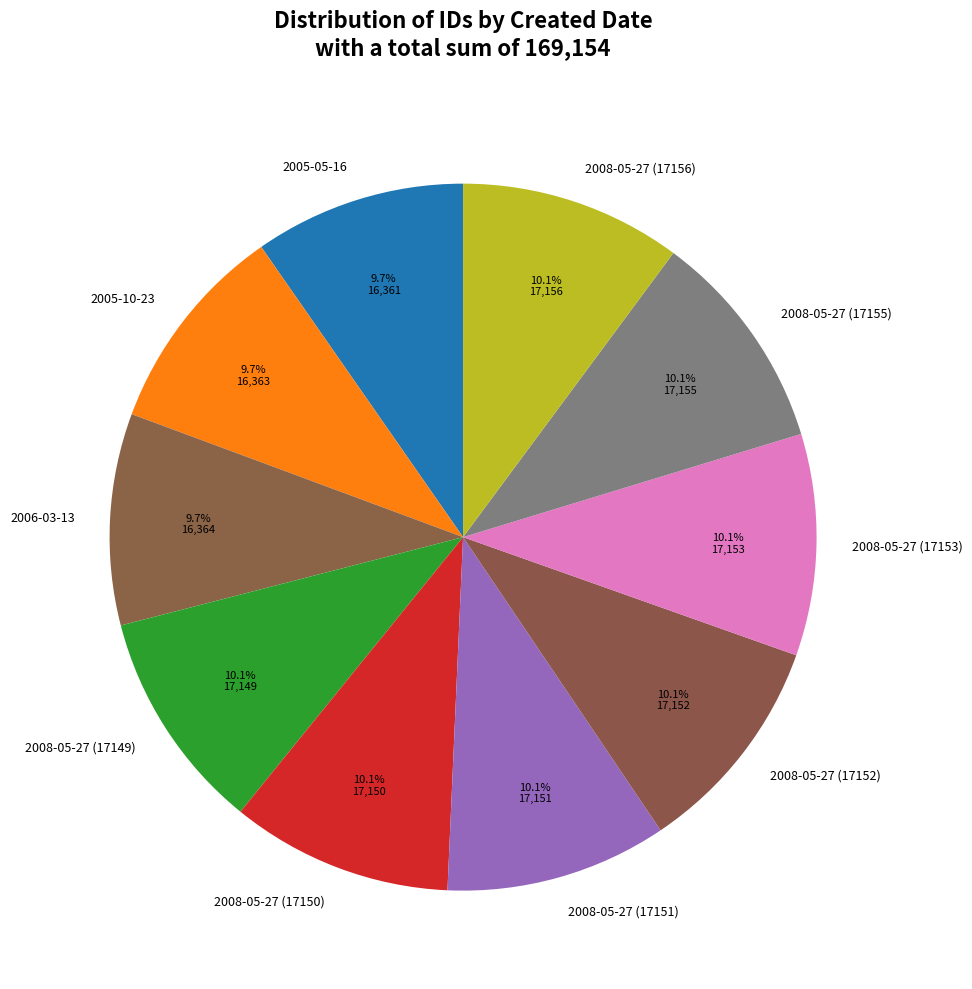

To the nearest percent, what percentage of the pie is 2008-05-27 (17150)?

10%